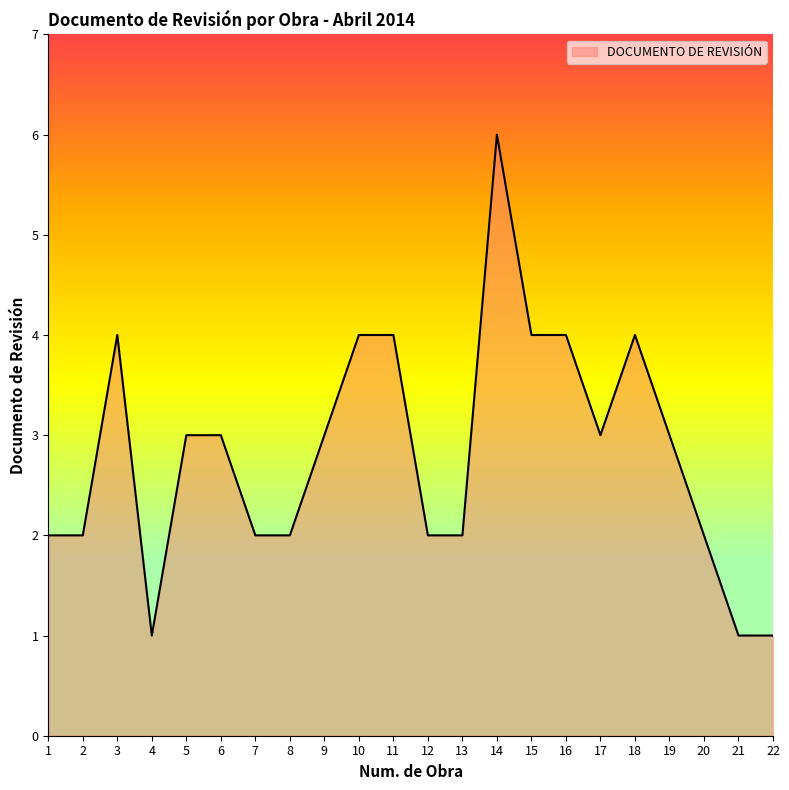

How many values are between 2 and 4?

18